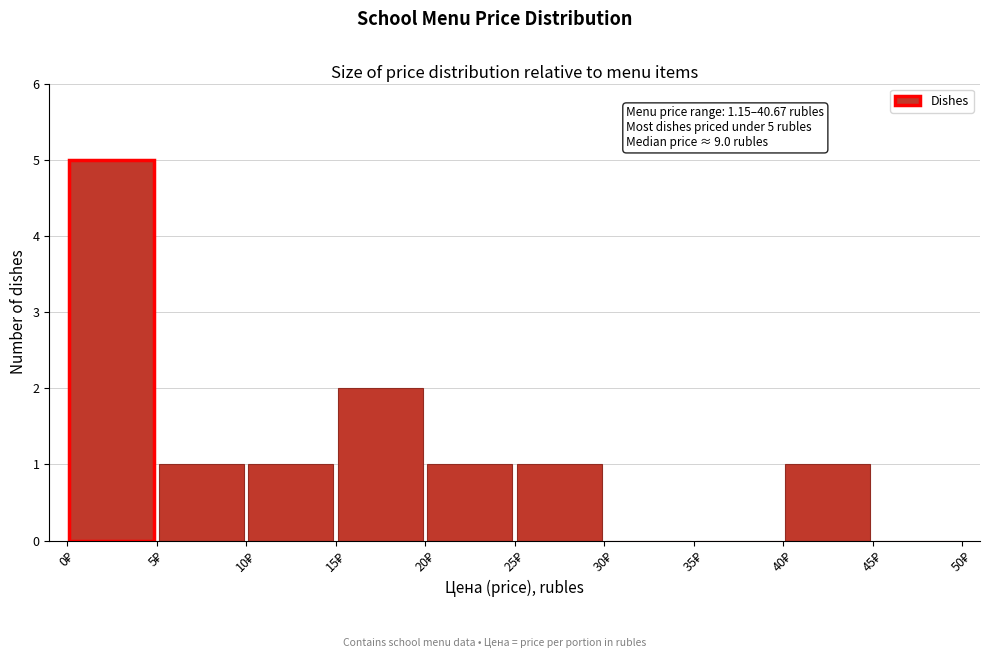

Which range on the x-axis has the tallest bar?

0 to 5